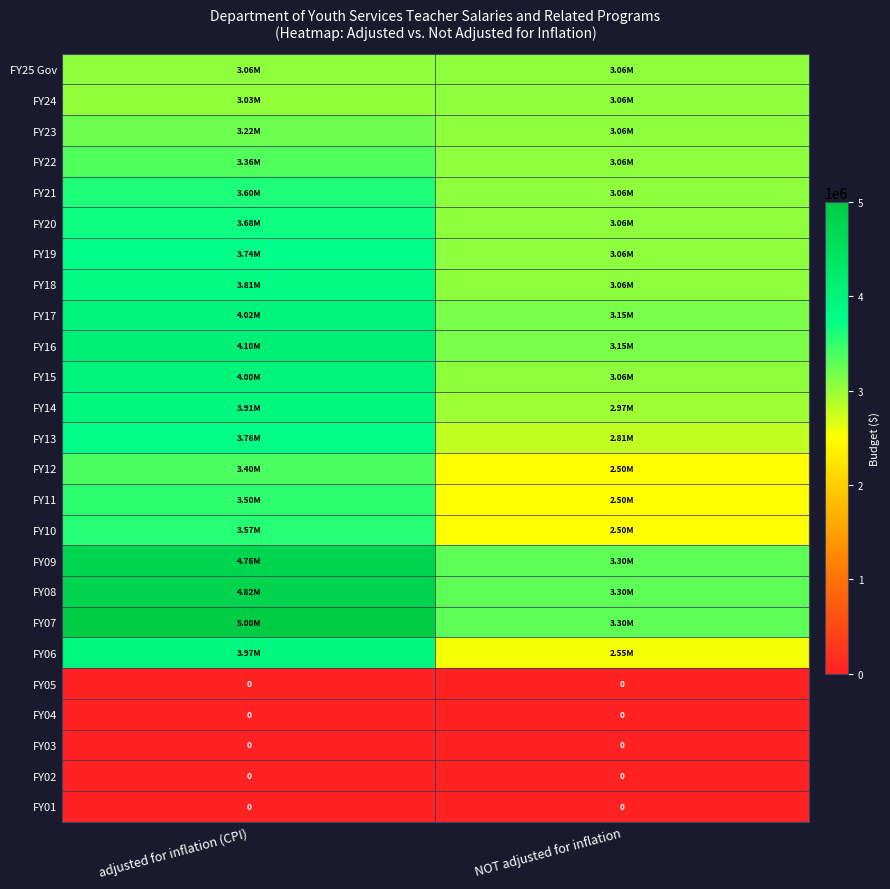

What is the difference between the FY11 values at NOT adjusted for inflation and adjusted for inflation (CPI)?

999036